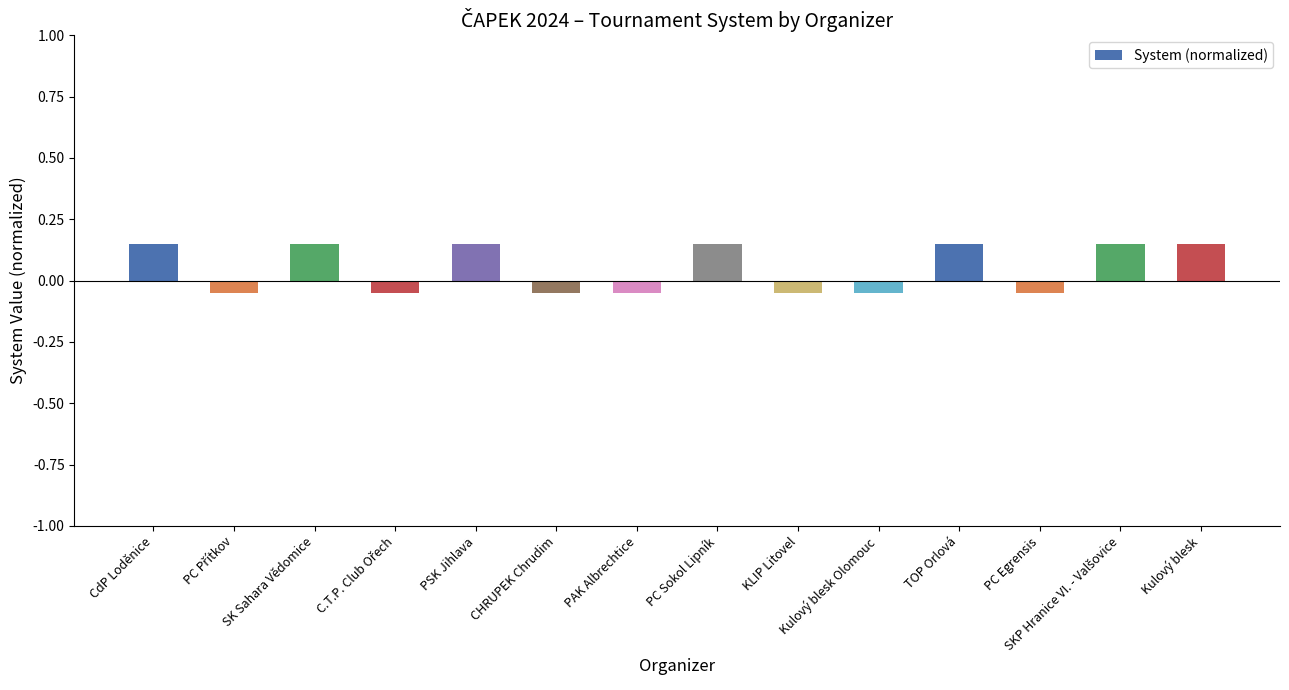

Does the chart contain stacked bars?

No